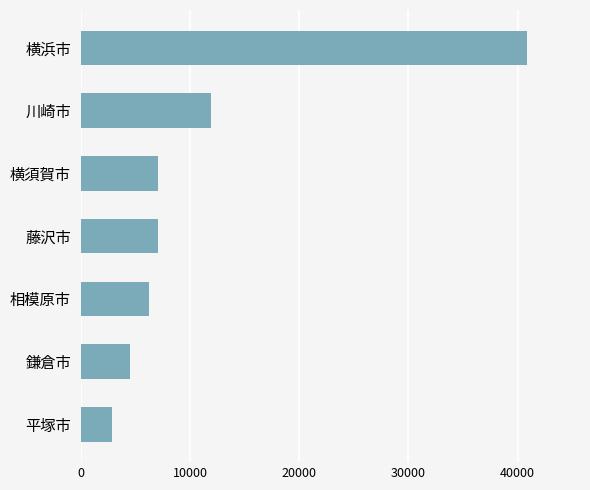

True or false: the data shows 2830 at 平塚市.

True